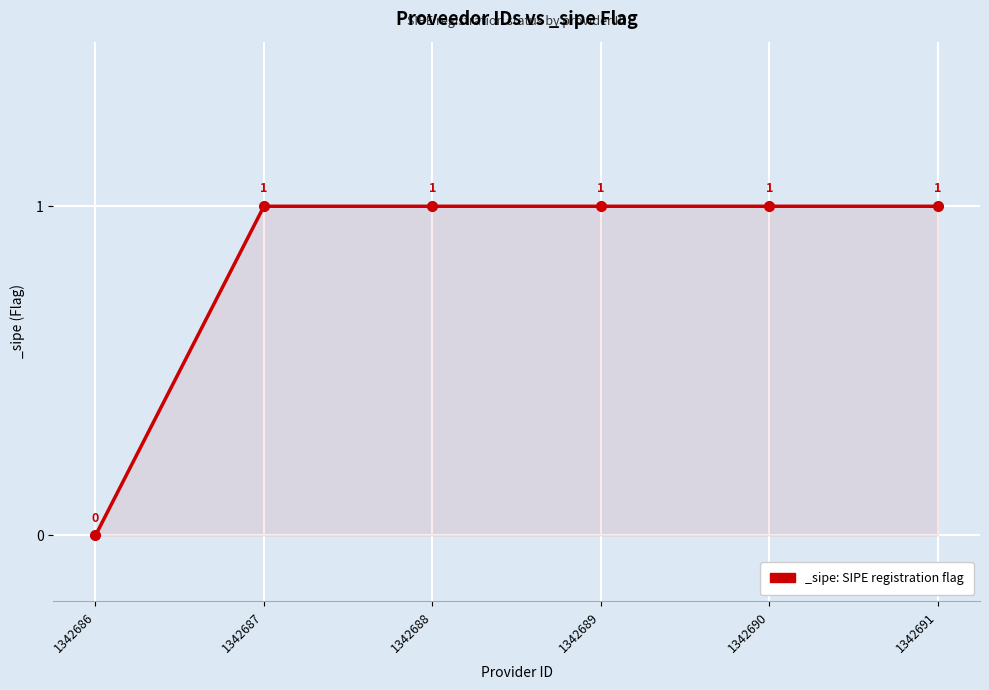

Approximately how many times larger is the value at 1342690 compared to 1342688?

1.0